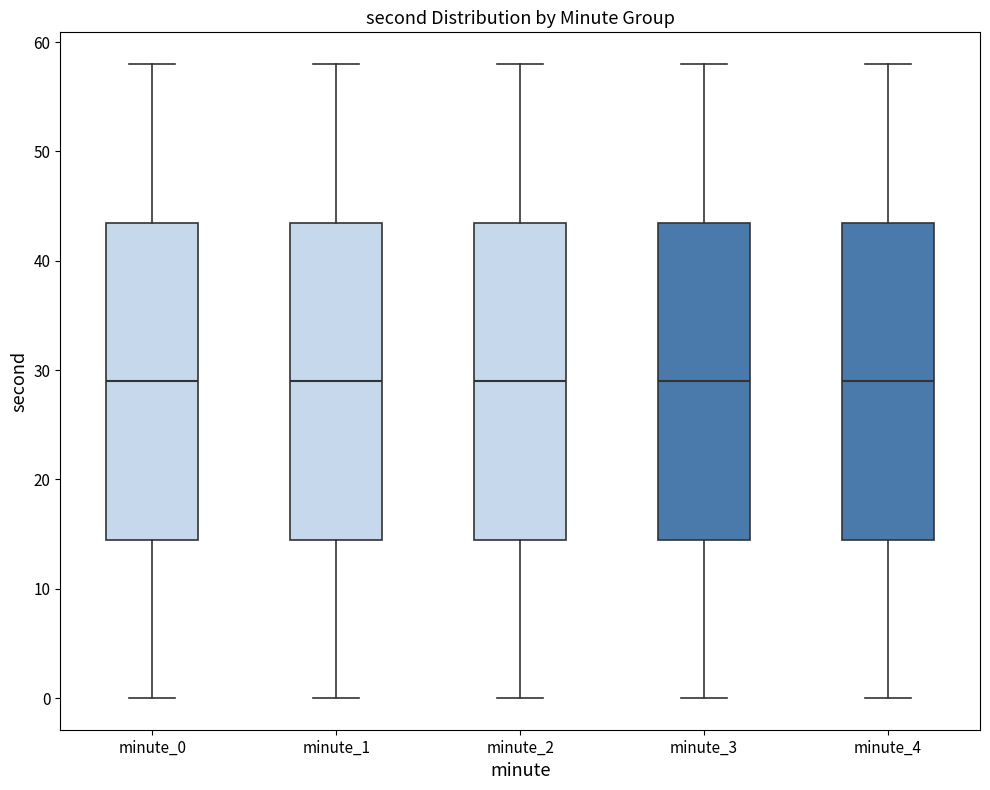

Reading left to right, read every box against the y-axis: the position of its median line, the range the box covers, and the ends of its whiskers. The values are not printed on the chart, so give them approximately, as read against the axis.

minute_0: median 29, box 15 to 44, whiskers 0 to 58
minute_1: median 29, box 15 to 44, whiskers 0 to 58
minute_2: median 29, box 15 to 44, whiskers 0 to 58
minute_3: median 29, box 15 to 44, whiskers 0 to 58
minute_4: median 29, box 15 to 44, whiskers 0 to 58